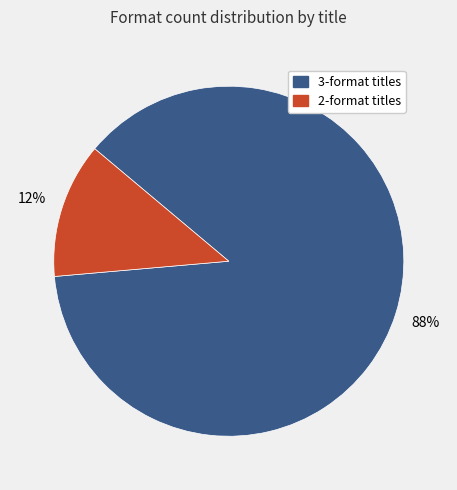

Is there any slice that represents more than half of the pie?

Yes